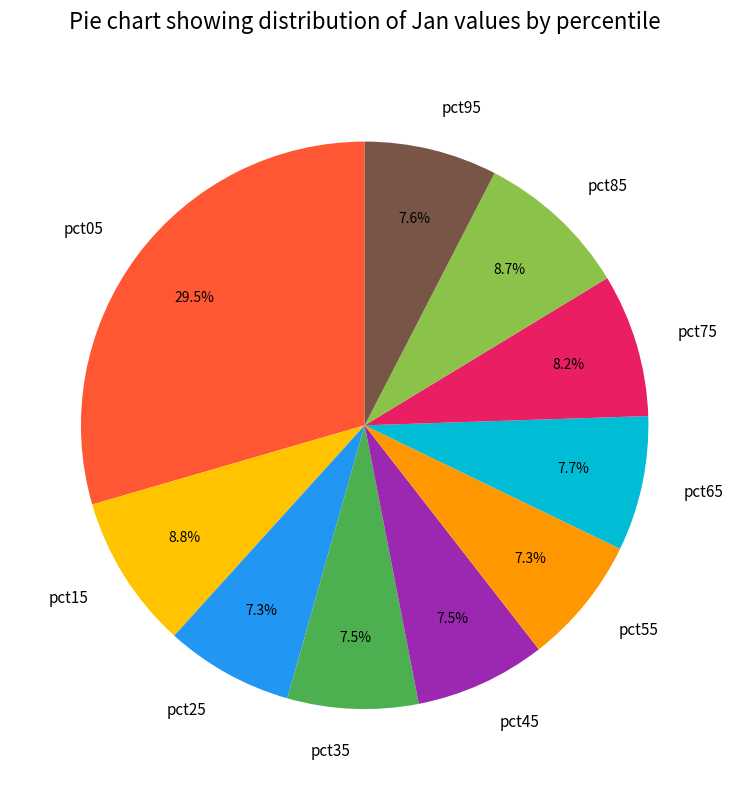

Is it true that pct55 is 7% of the pie?

True